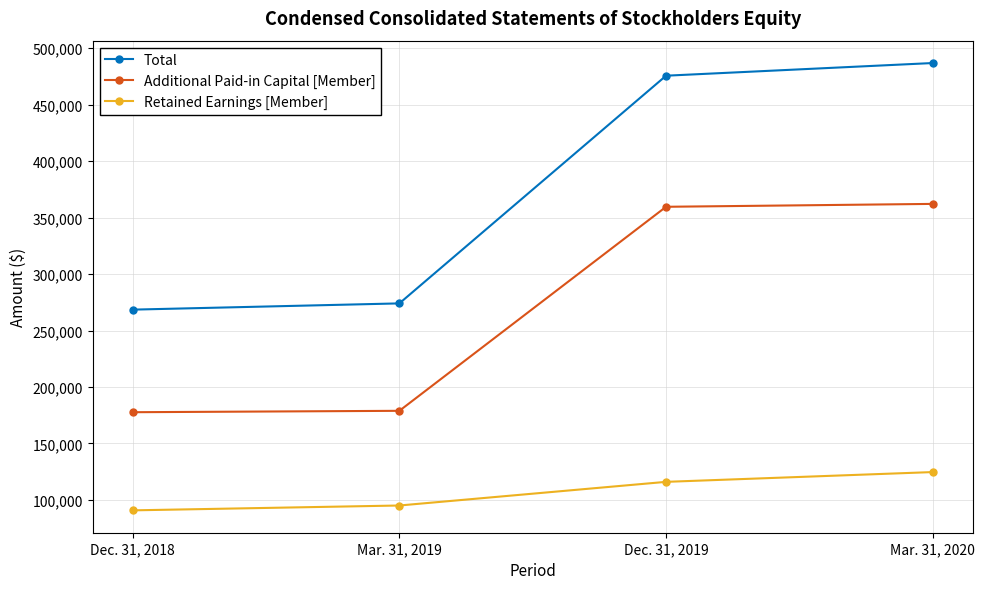

What is the difference between the maximum and minimum values in the Additional Paid-in Capital [Member] series?

184419